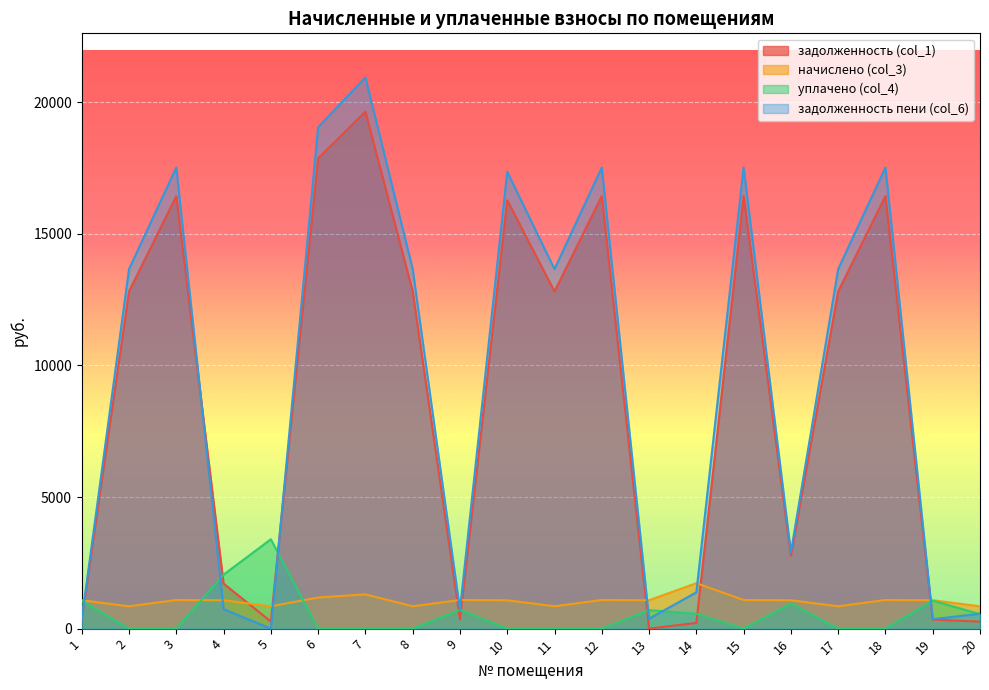

Which series has the widest spread of values?

задолженность пени (col_6)